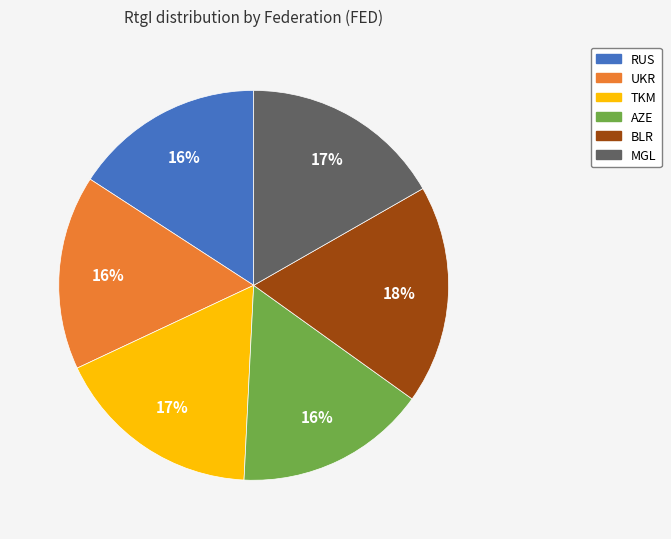

Combined, do RUS and UKR account for over 50%?

No